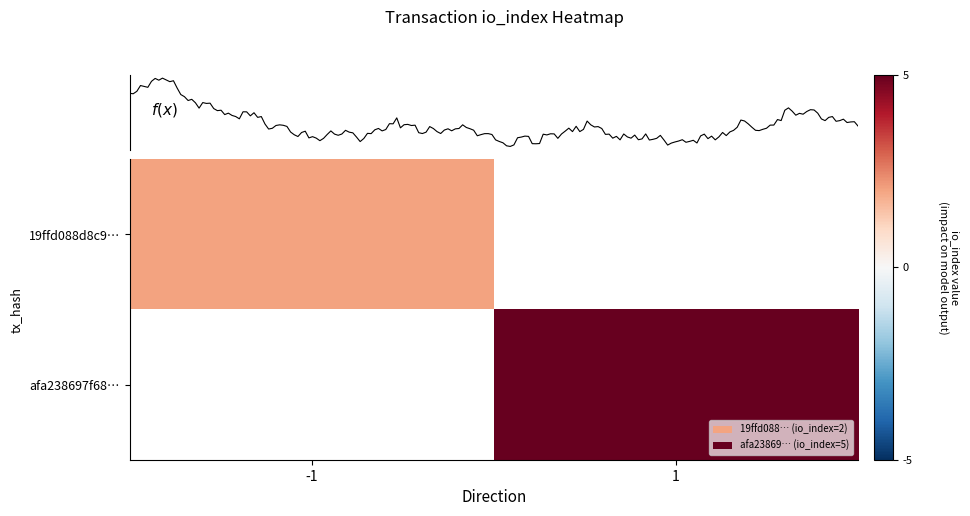

At which category does the chart reach its minimum across all series?

-1